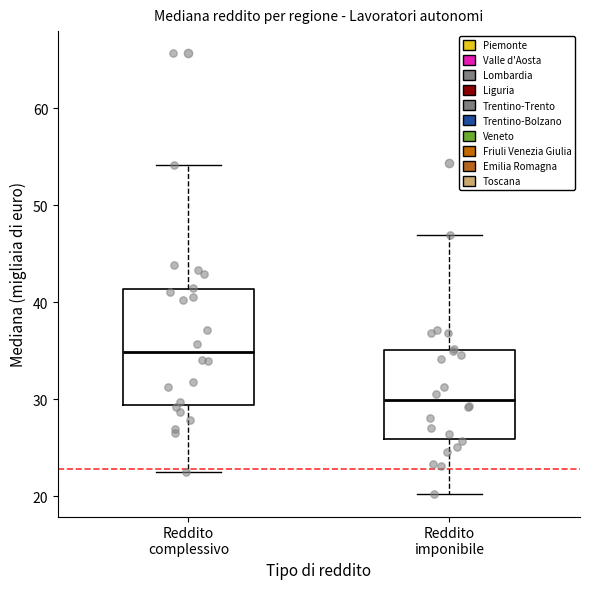

Reading left to right, transcribe this box plot: for each box, give where its median line is, the range the box spans, and where its two whiskers end, as read against the y-axis. The values are not printed on the chart, so give them approximately, as read against the axis.

Reddito complessivo: median 35, box 29 to 41, whiskers 22 to 54
Reddito imponibile: median 30, box 26 to 35, whiskers 20 to 47